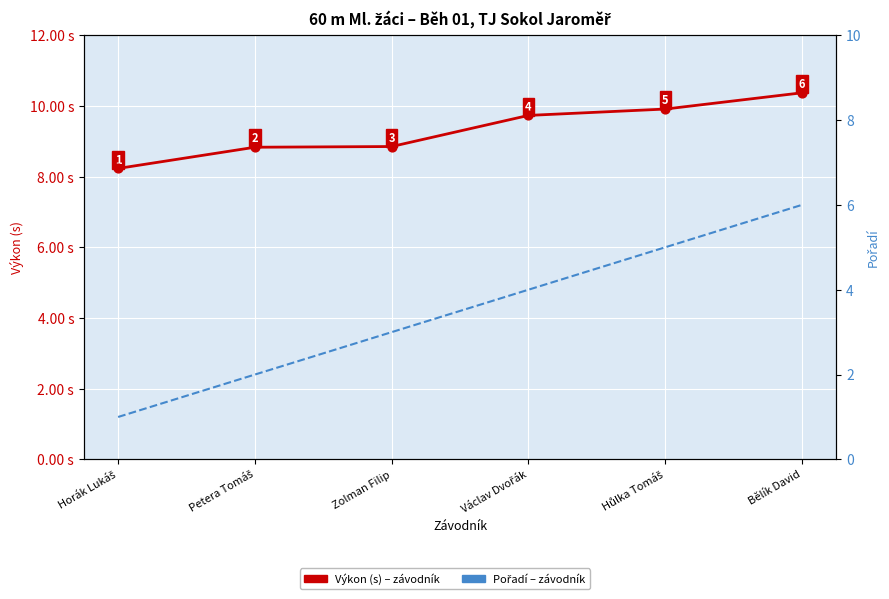

Which series has the largest total across all categories?

Výkon (s)